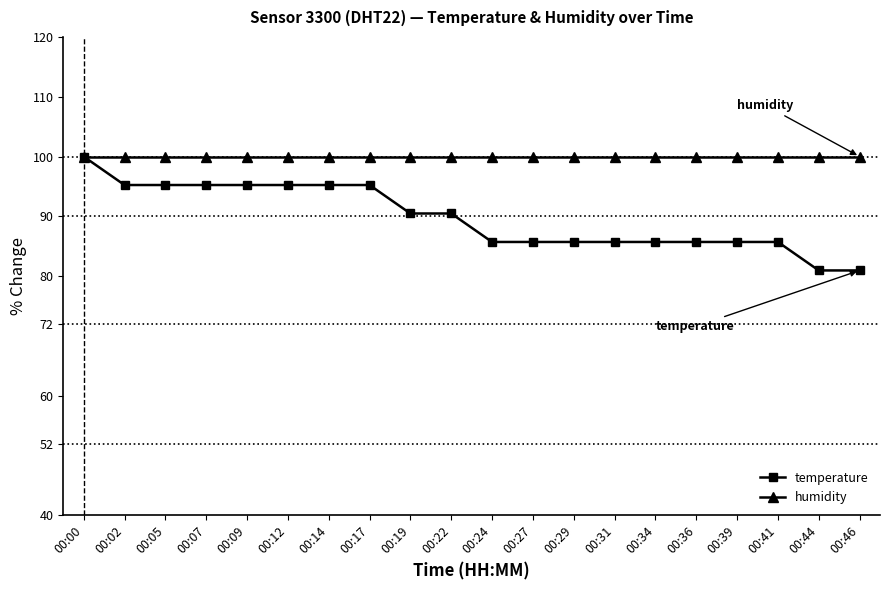

Is the value of temperature at 00:34 greater than the value of humidity at 00:24?

No